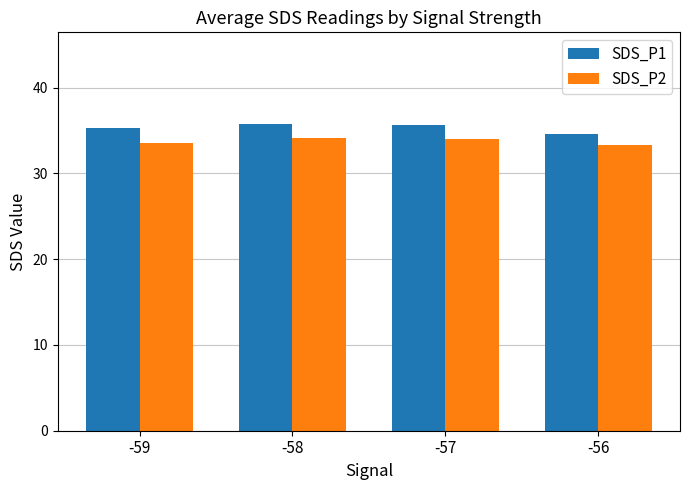

Is it true that SDS_P1 equals 53.7 at -59?

False